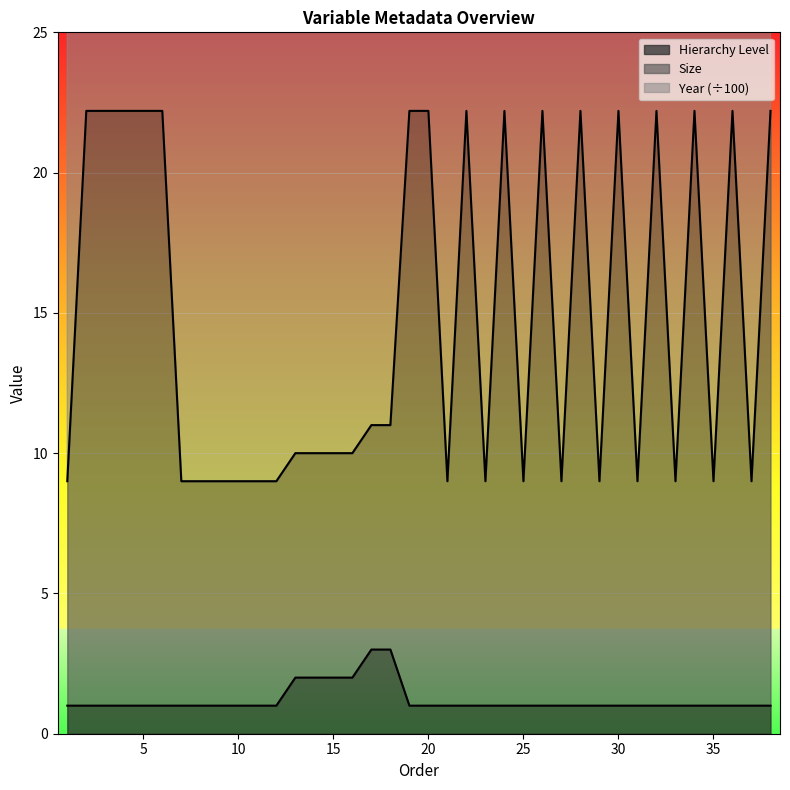

Which series changed the most between 6 and 36?

Hierarchy Level